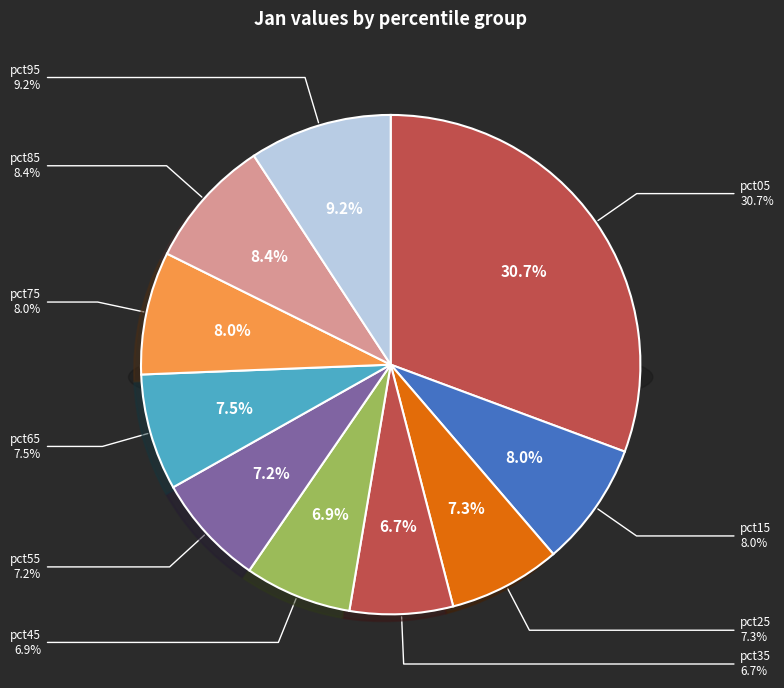

To the nearest percent, what is the average slice percentage?

10%